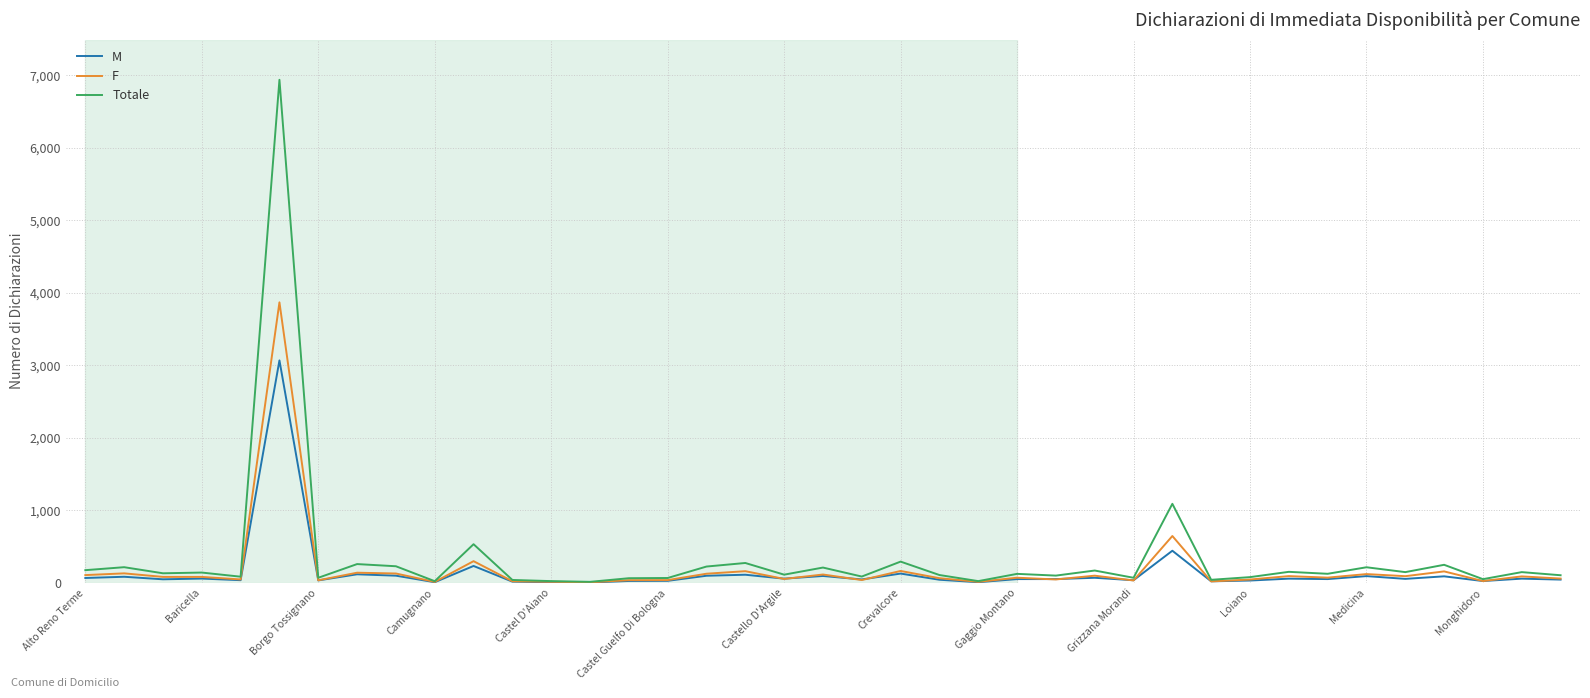

What is the minimum value for F?

9